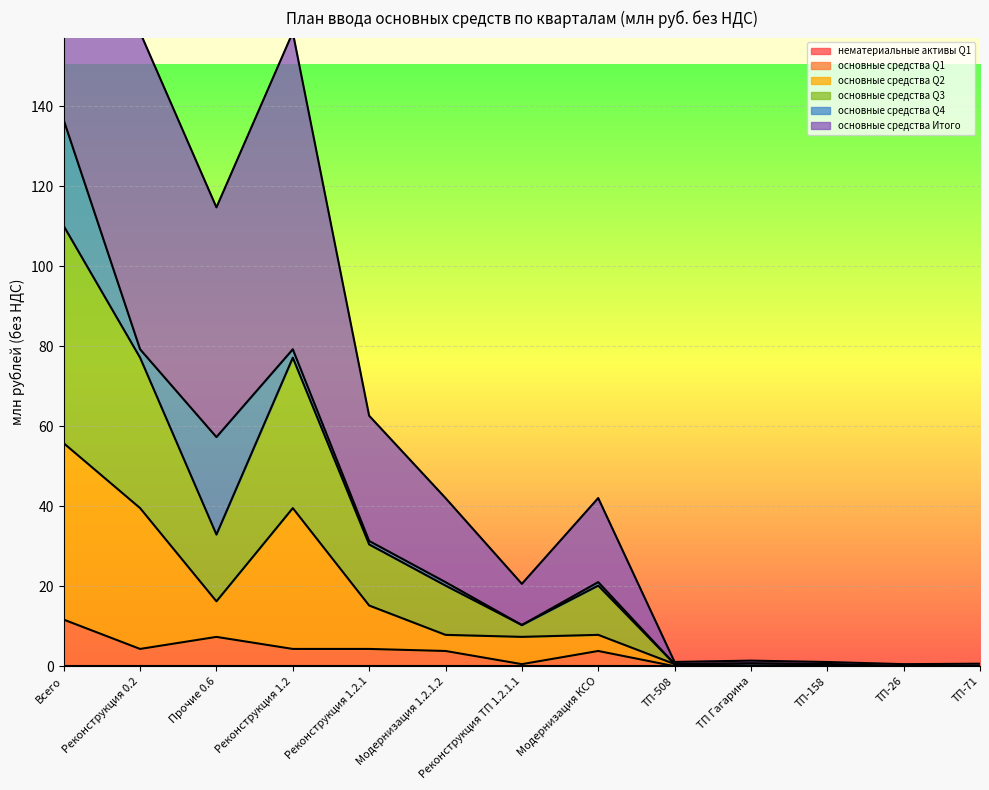

True or false: основные средства Q2 and основные средства Q1 intersect in this chart.

False